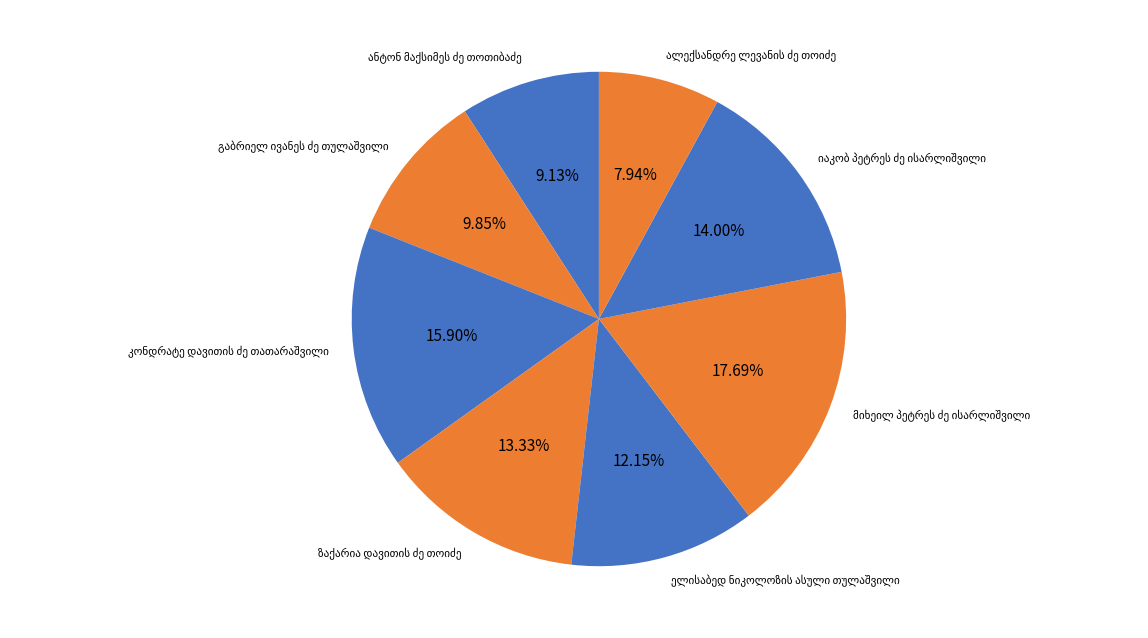

Does any single category account for the majority?

No